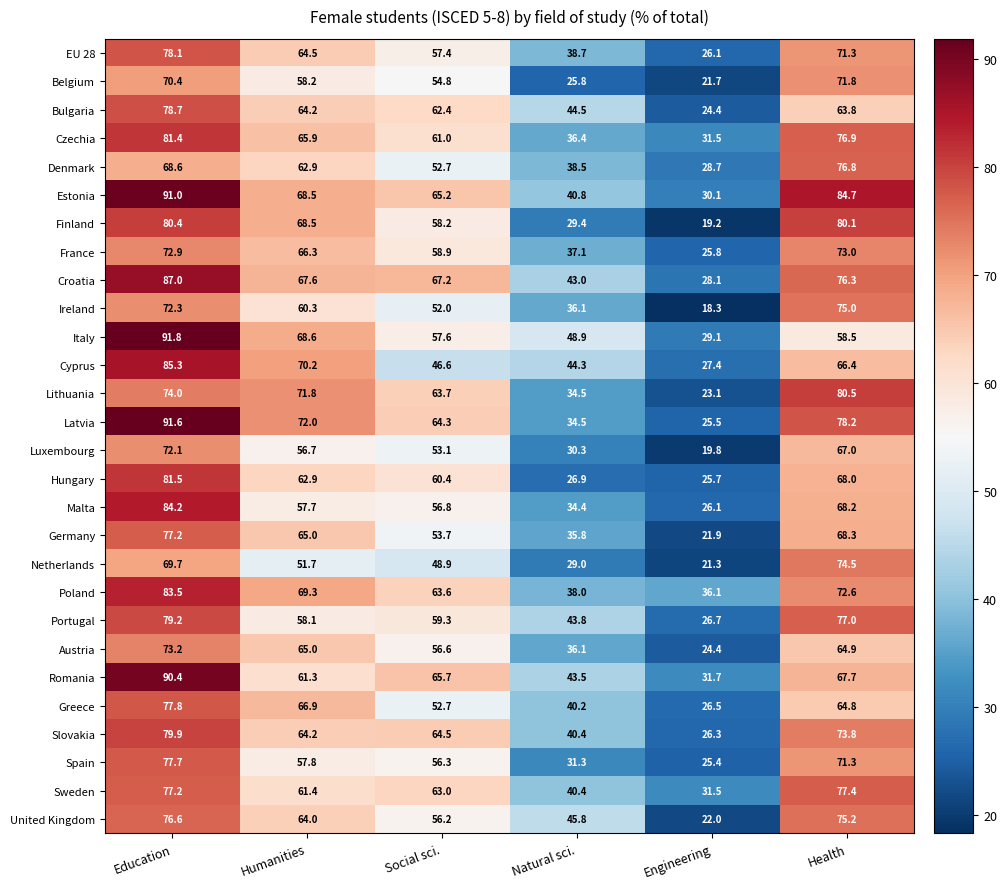

What is the greatest value displayed?

91.8